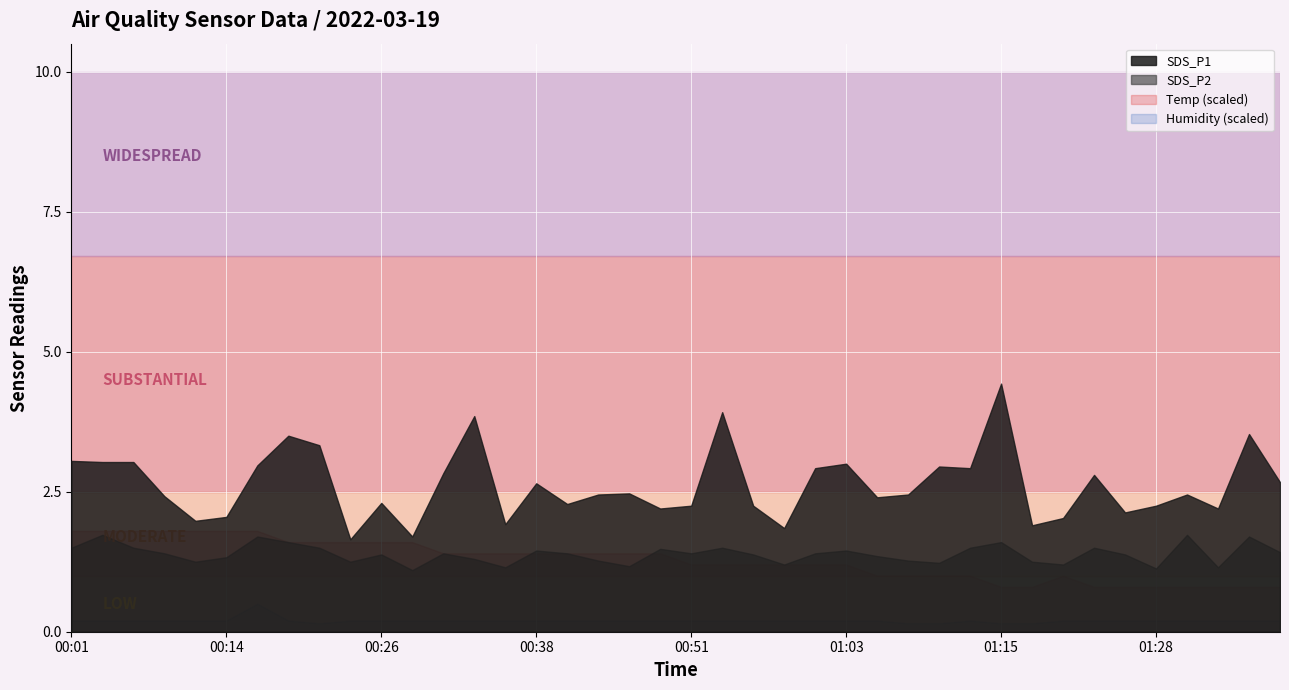

True or false: Humidity has more than 1 interior local peaks.

True